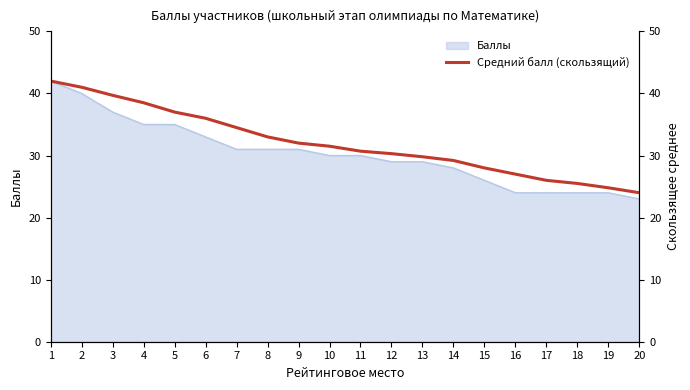

Rank the categories by value from lowest to highest.

20, 19, 18, 17, 16, 15, 14, 13, 12, 11, 10, 9, 8, 7, 6, 5, 4, 3, 2, 1